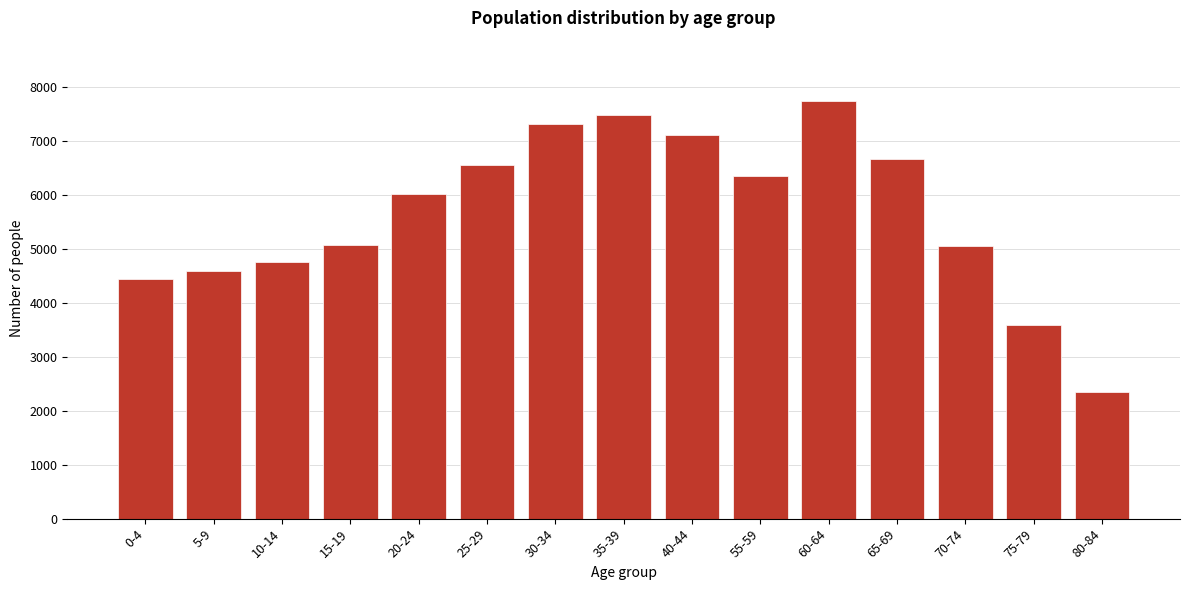

Is it true that the value at 25-29 is 9991?

False